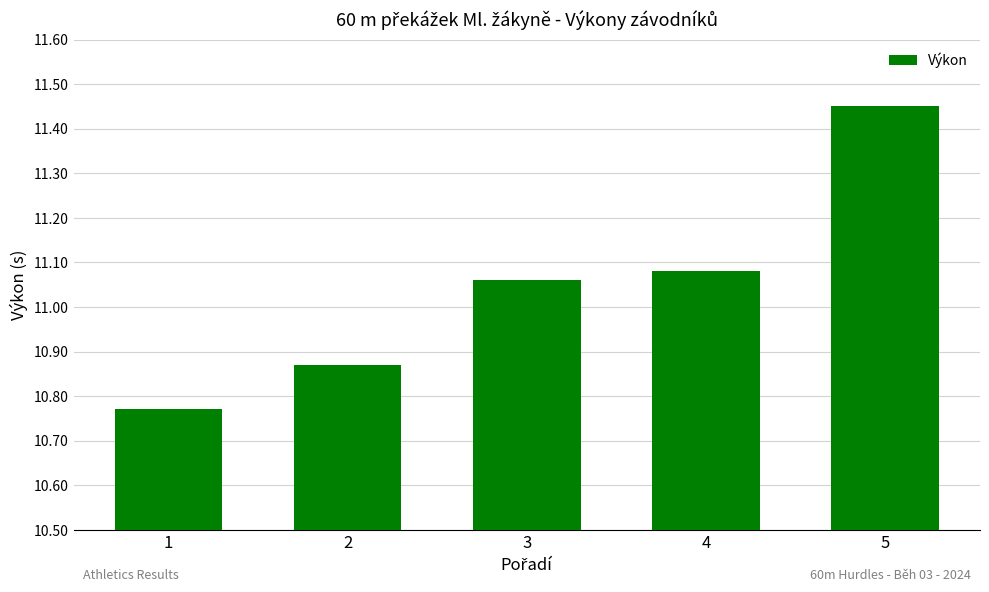

The chart shows a value of 5.2 at 2. True or false?

False